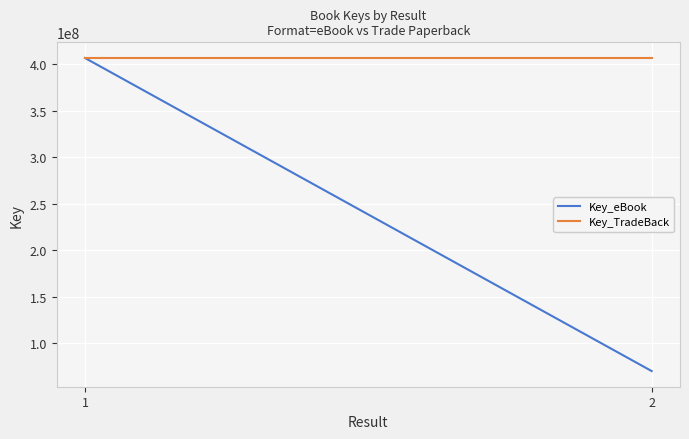

The Key_eBook series shows 69832994 at 2. True or false?

True